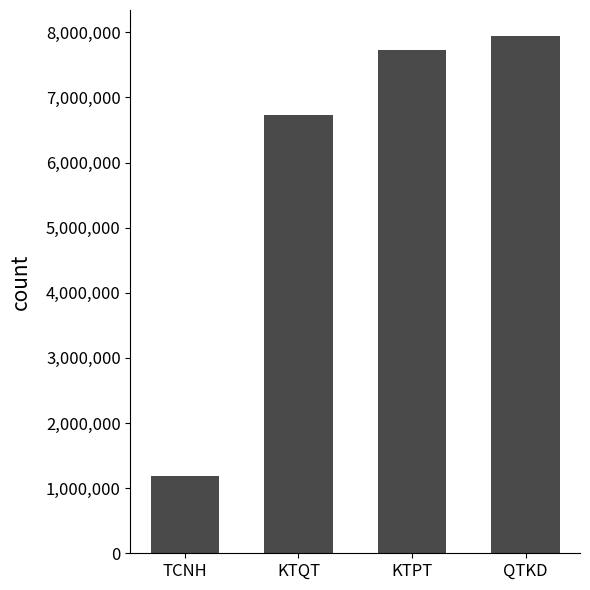

Are the bars horizontal?

No